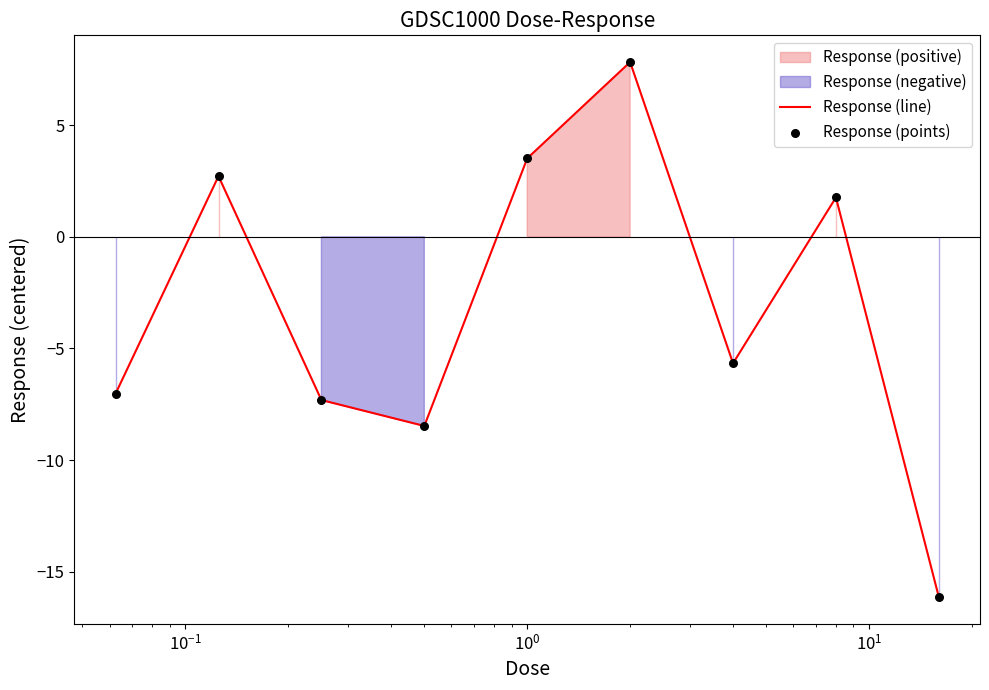

What is the highest value of the Response (line) series?

7.8